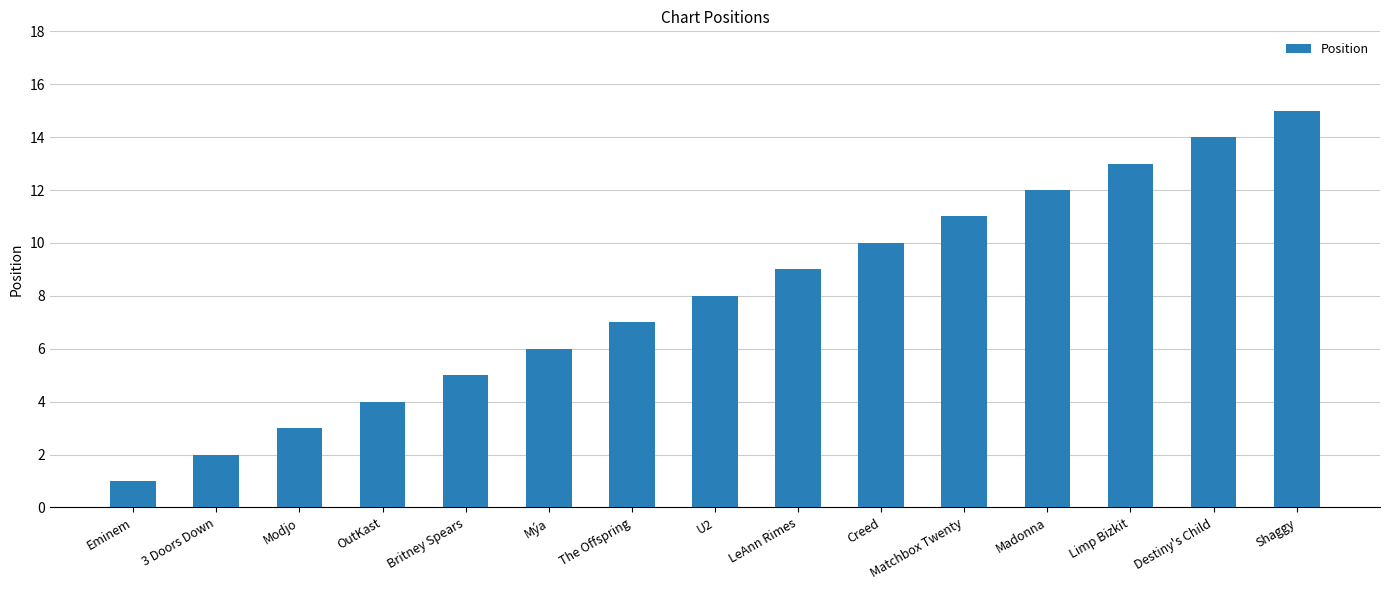

What is the value of the 15th bar from the left?

15